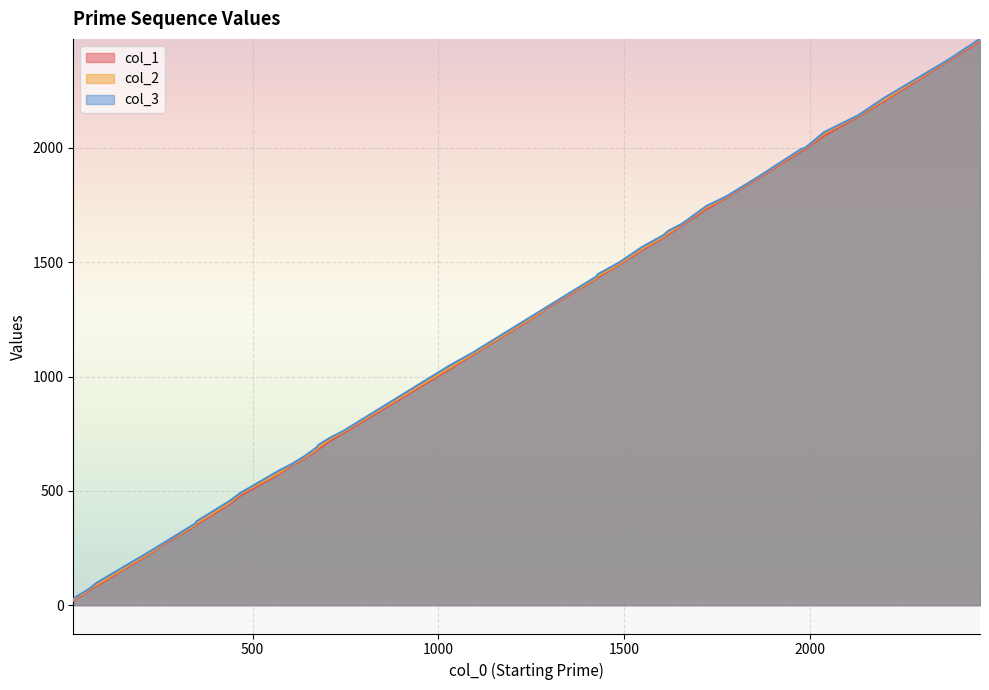

At which category does the chart reach its minimum across all series?

17